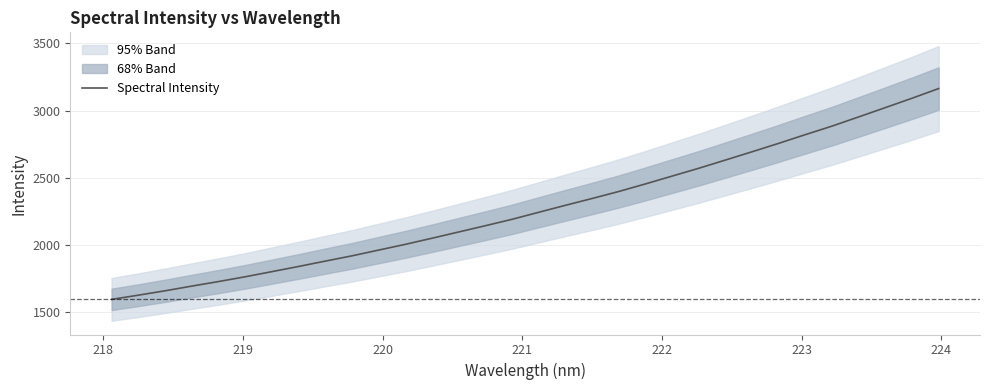

What is the maximum value for Spectral Intensity?

3164.3